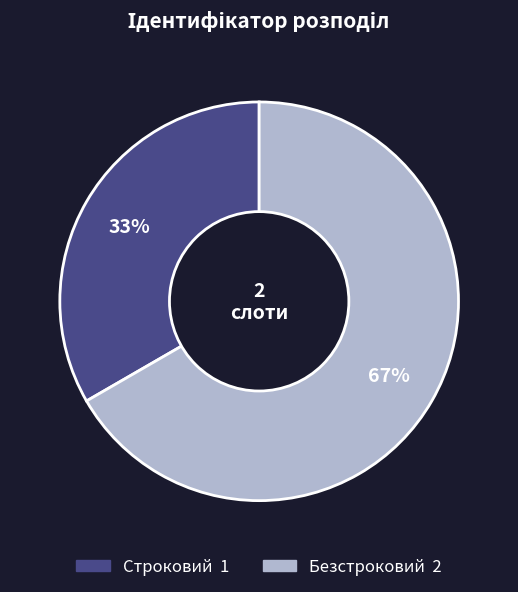

Is Безстроковий the majority of the pie?

Yes